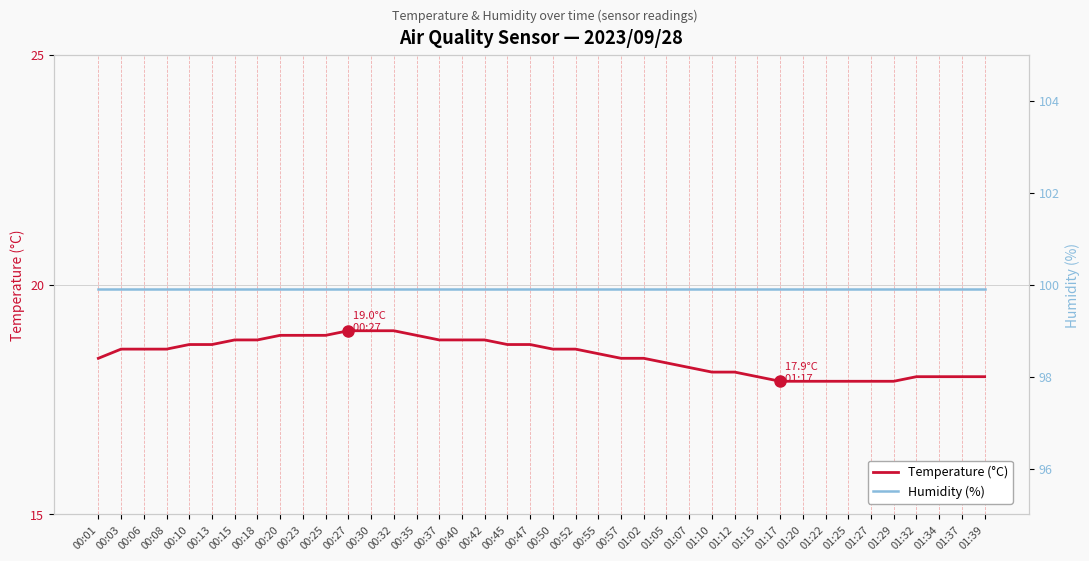

What is the sum of the Humidity (%) values at 01:12 and 01:32?

199.8